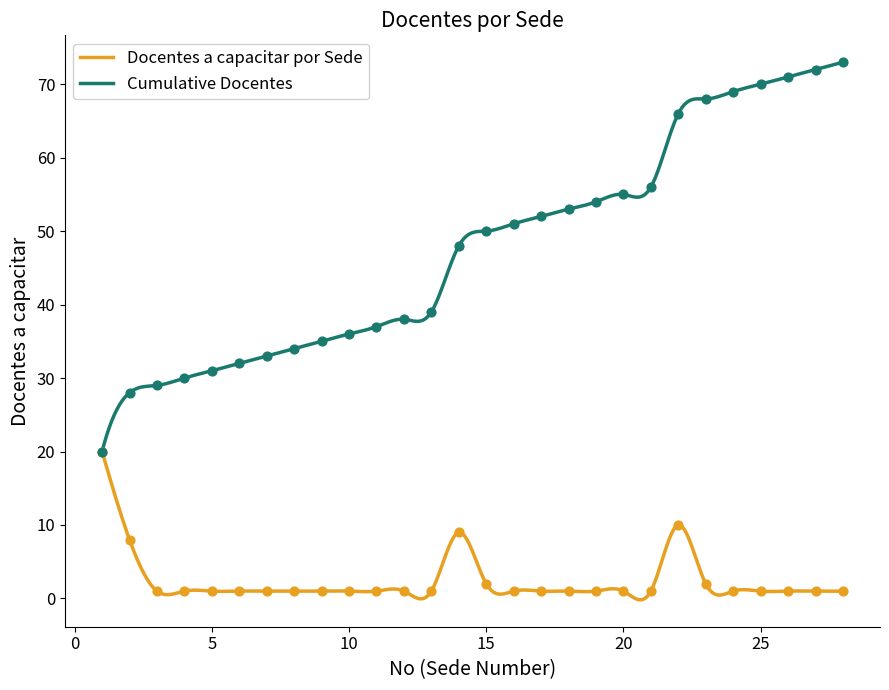

What are all the series names shown in the legend?

Docentes a capacitar por Sede, Cumulative Docentes